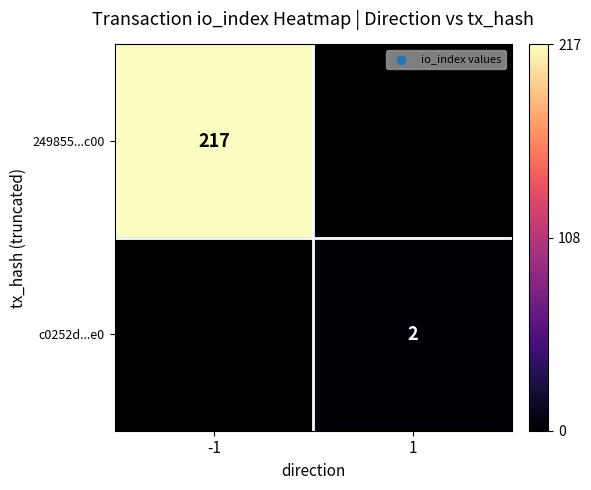

What is the spread (max minus min) of values at -1?

217